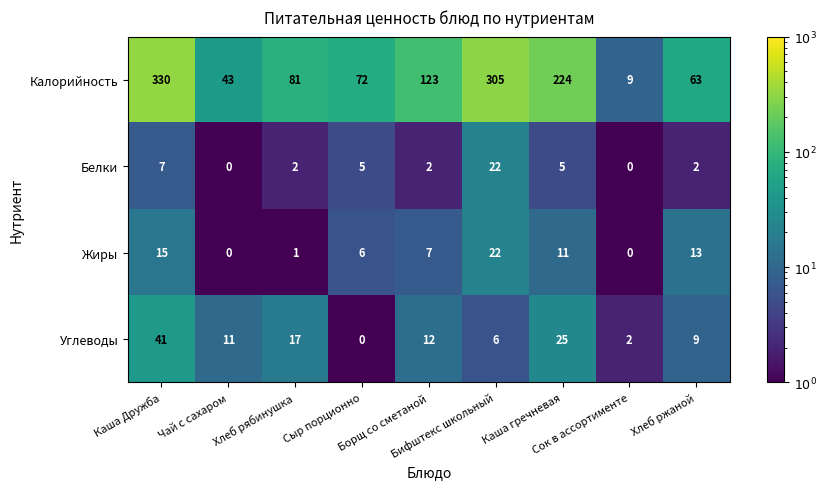

At how many categories does at least one series exceed 89?

4